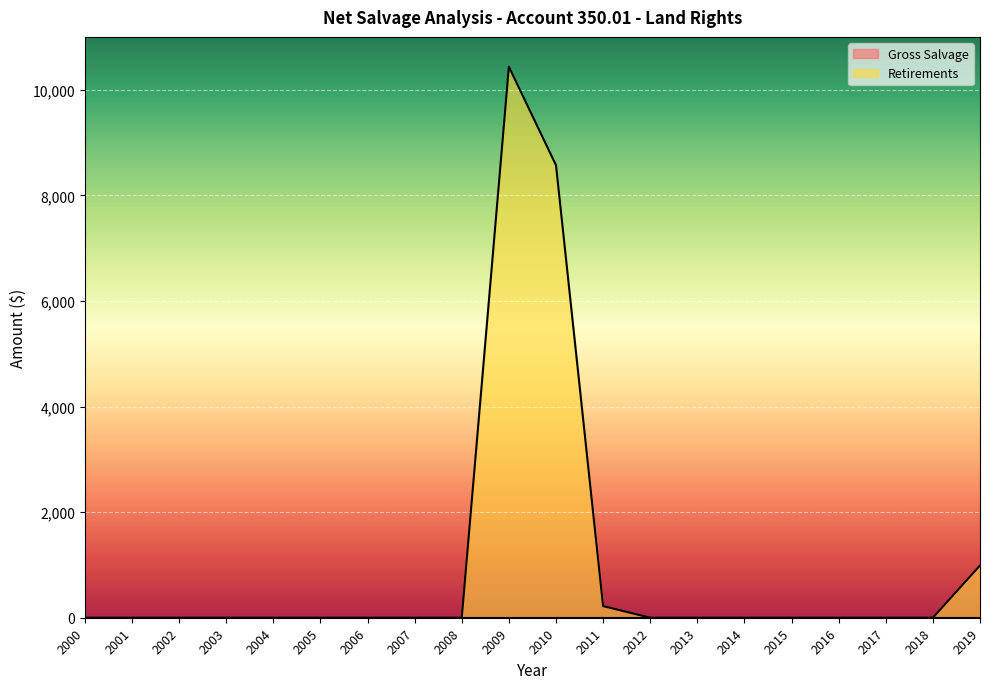

Does the chart display data point markers on the line(s)?

No